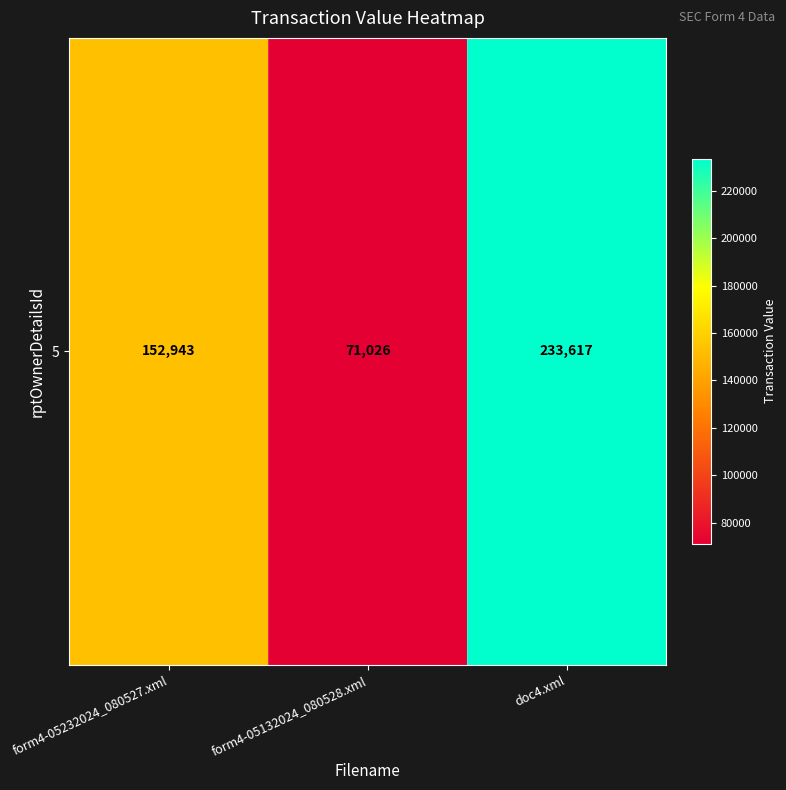

Is it true that the value at form4-05232024_080527.xml is 152943?

True